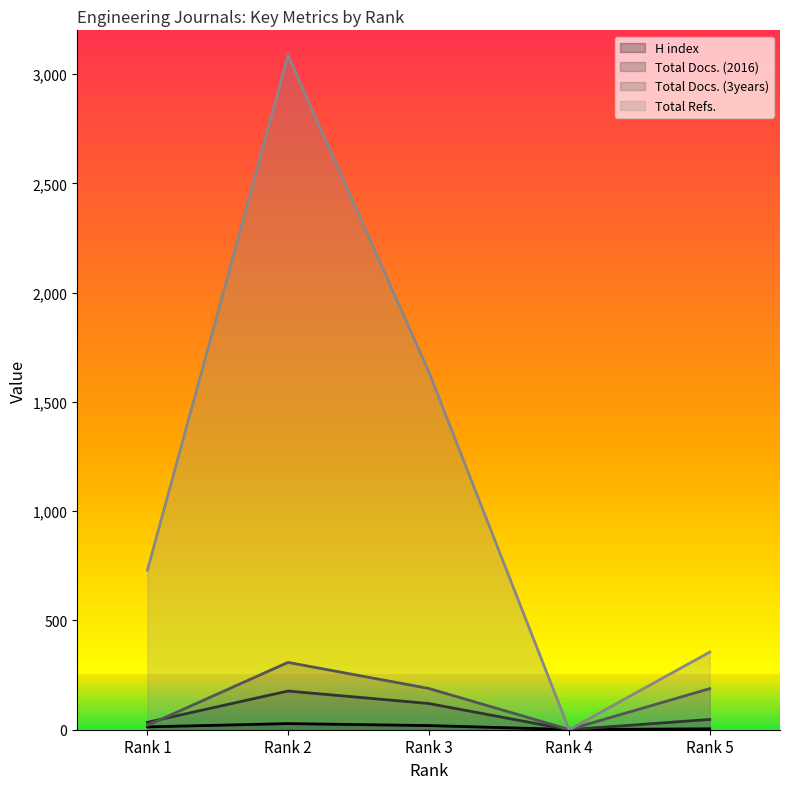

Which series has the widest spread of values?

Total Refs.